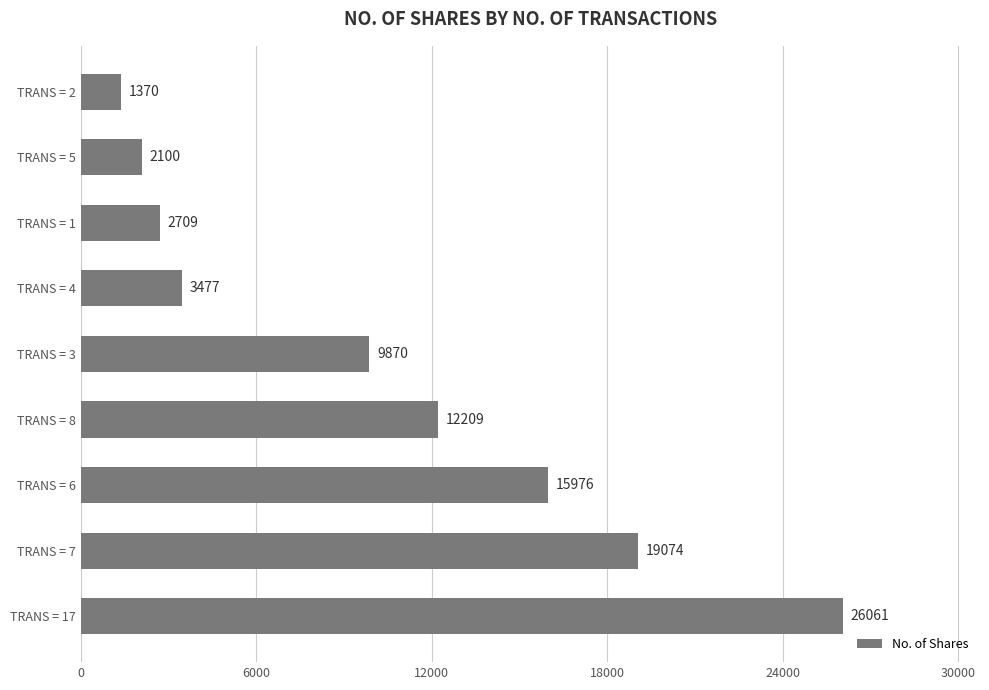

Reading bottom to top, list all the values displayed in this chart.

26061	19074	15976	12209	9870	3477	2709	2100	1370